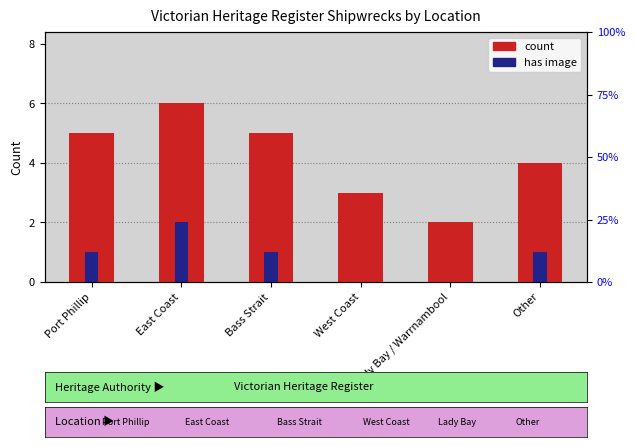

What is the sum of the count values at Port Phillip and Other?

9